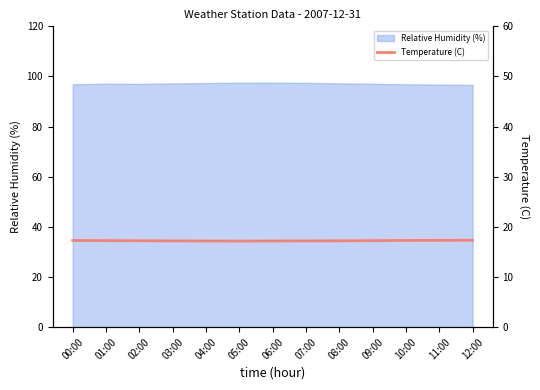

Does the chart have visible grid lines?

No